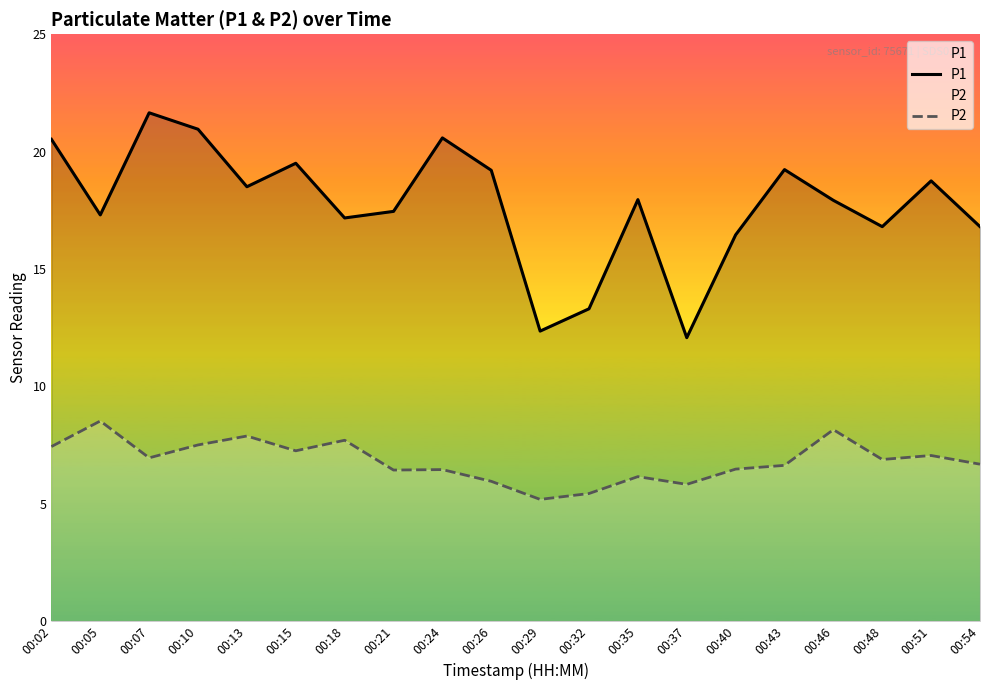

What are all the series names shown in the legend?

P1, P2